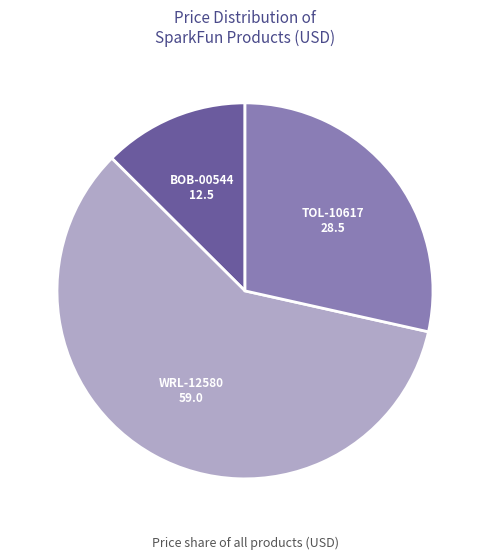

Is there any slice that represents more than half of the pie?

Yes